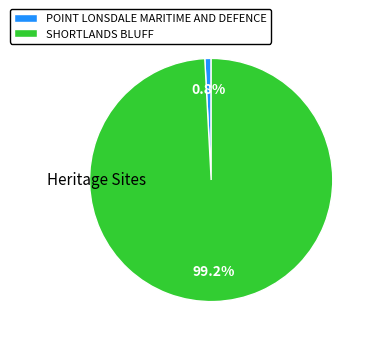

What percentage is the POINT LONSDALE MARITIME AND DEFENCE slice, to the nearest percent?

1%